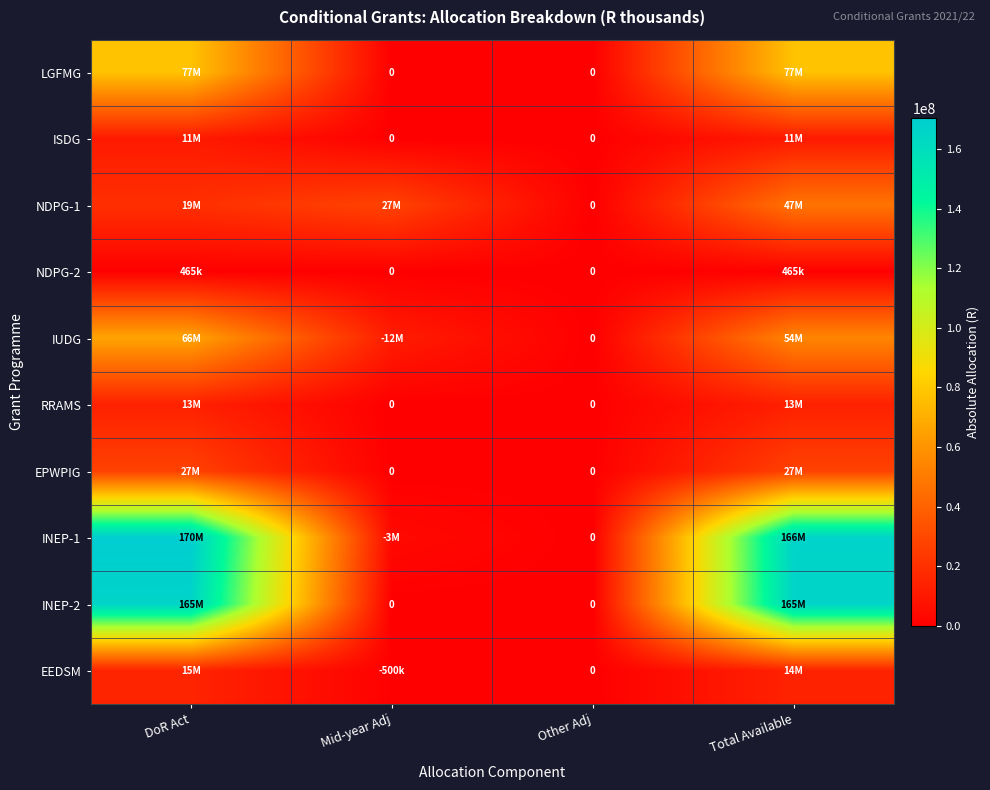

How many series are shown in this chart?

10